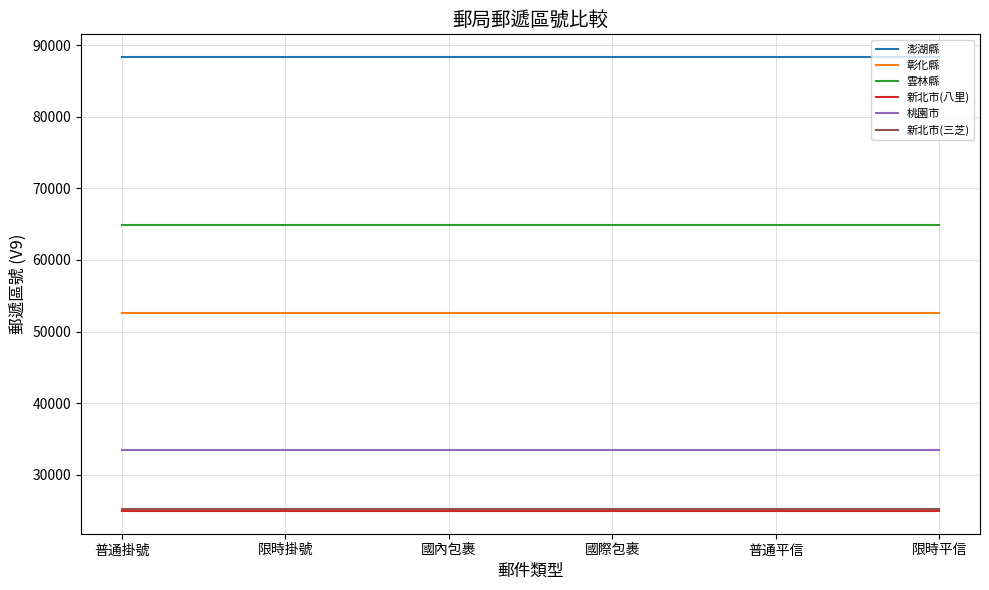

What is the total value across all series at 限時平信?

289556